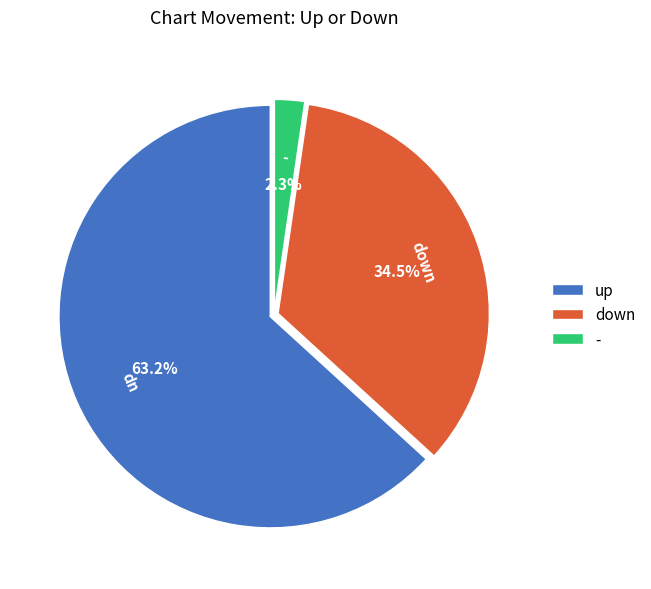

How many slices are in this pie chart?

3